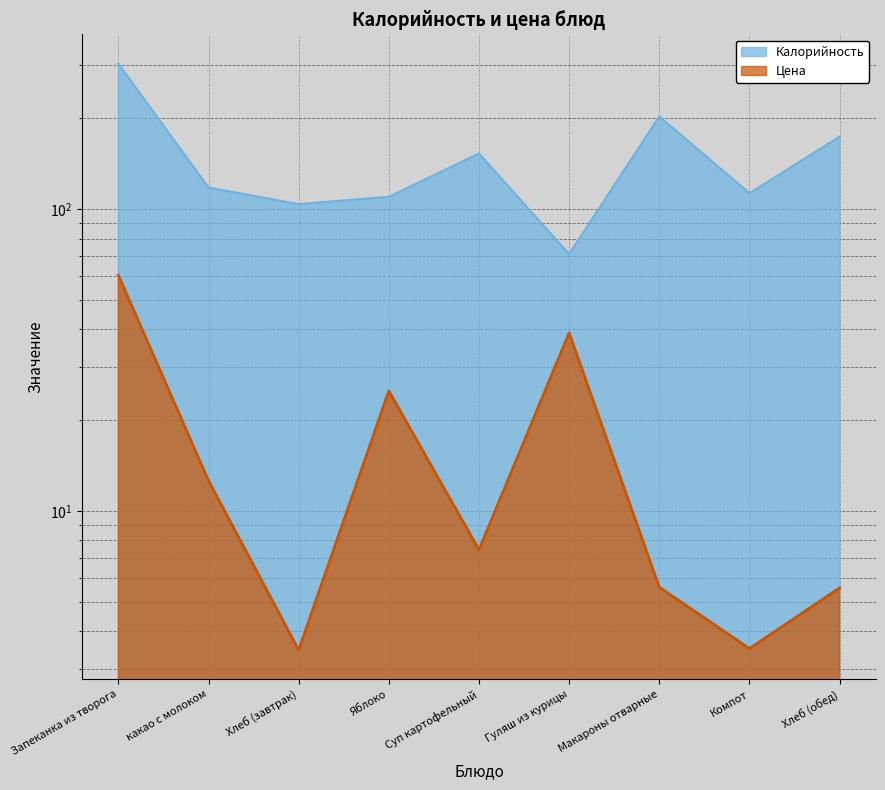

Rank the categories by Калорийность value from lowest to highest.

Гуляш из курицы, Хлеб (завтрак), Яблоко, Компот, какао с молоком, Суп картофельный, Хлеб (обед), Макароны отварные, Запеканка из творога